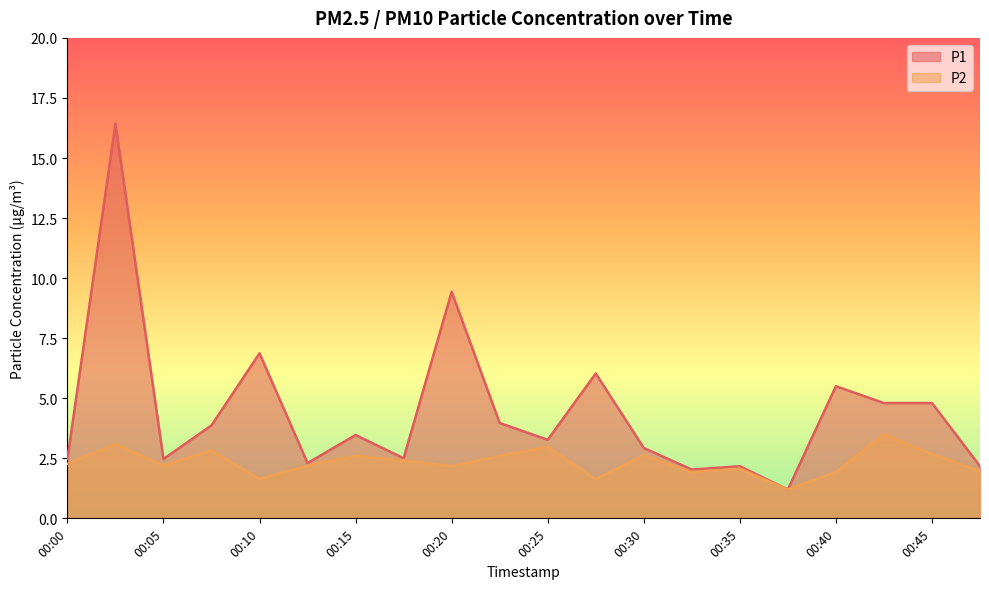

What is the highest value of the P2 series?

3.5